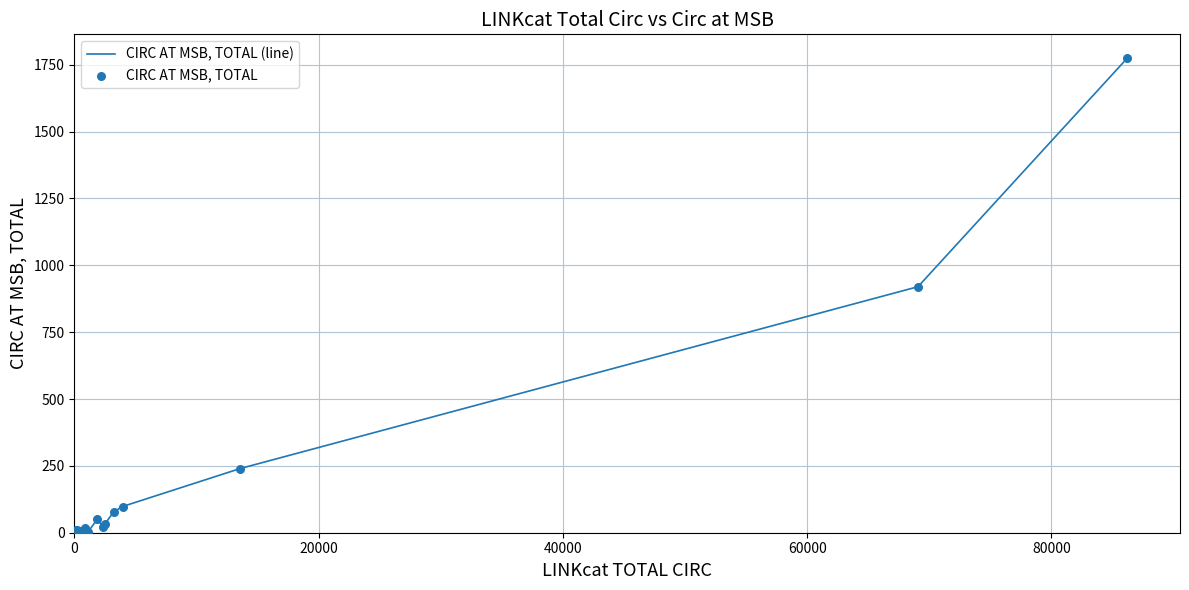

What is the difference between the maximum and minimum values?

1775